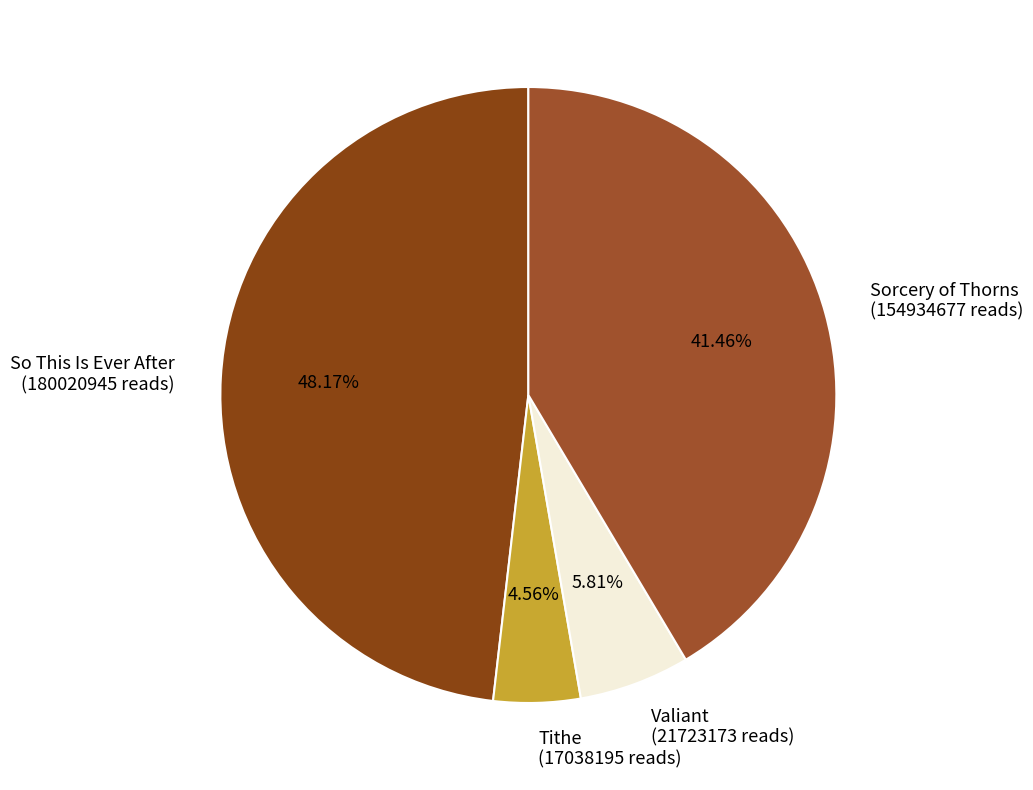

What portion of the pie excludes Sorcery of Thorns?

58.5%